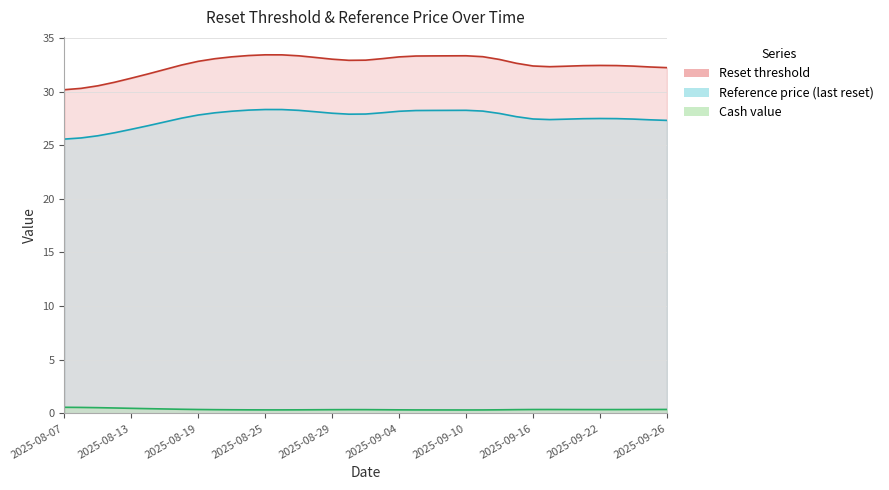

At 2025-09-24, list the series in order from largest to smallest.

Reset threshold, Reference price (last reset), Cash value